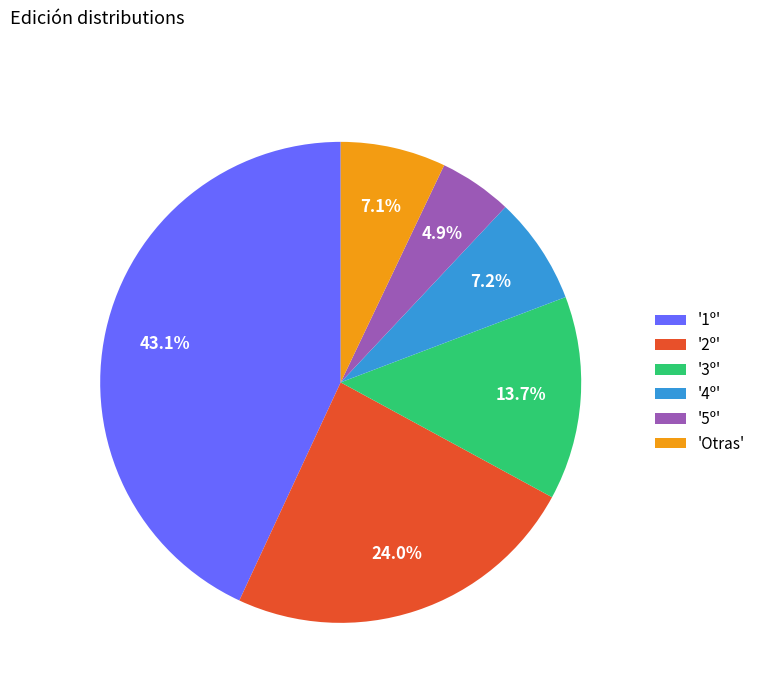

What portion of the pie excludes 'Otras'?

92.9%